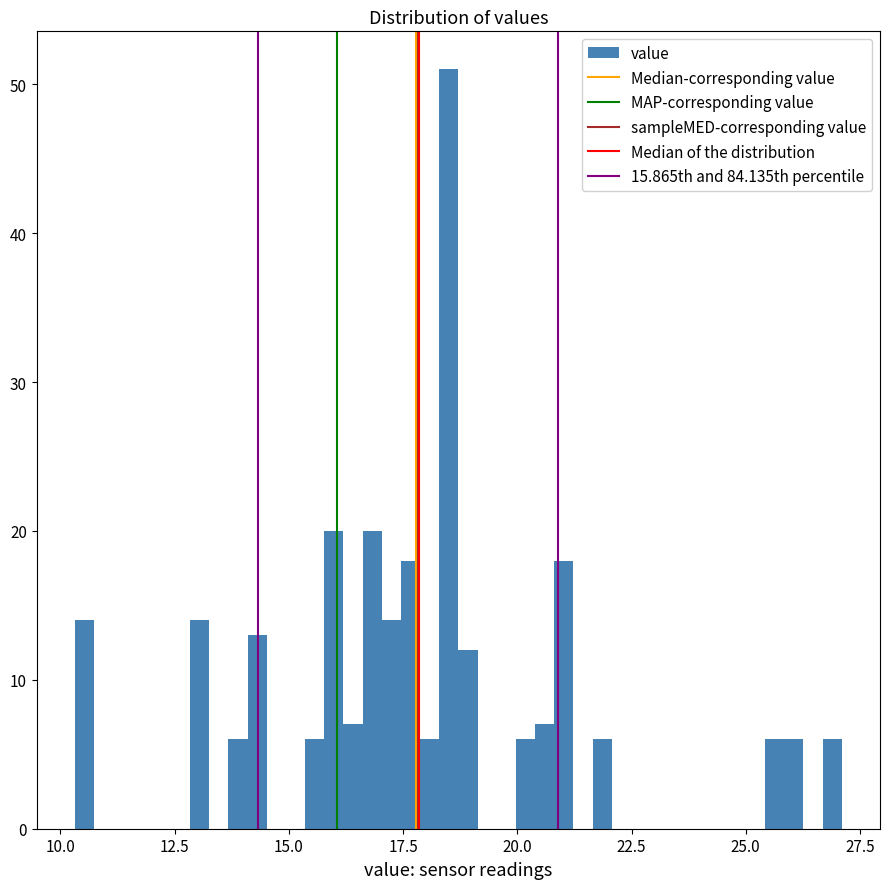

Around what value on the x-axis is the tallest bar? Give the approximate position of its centre, as read against the axis.

18.5